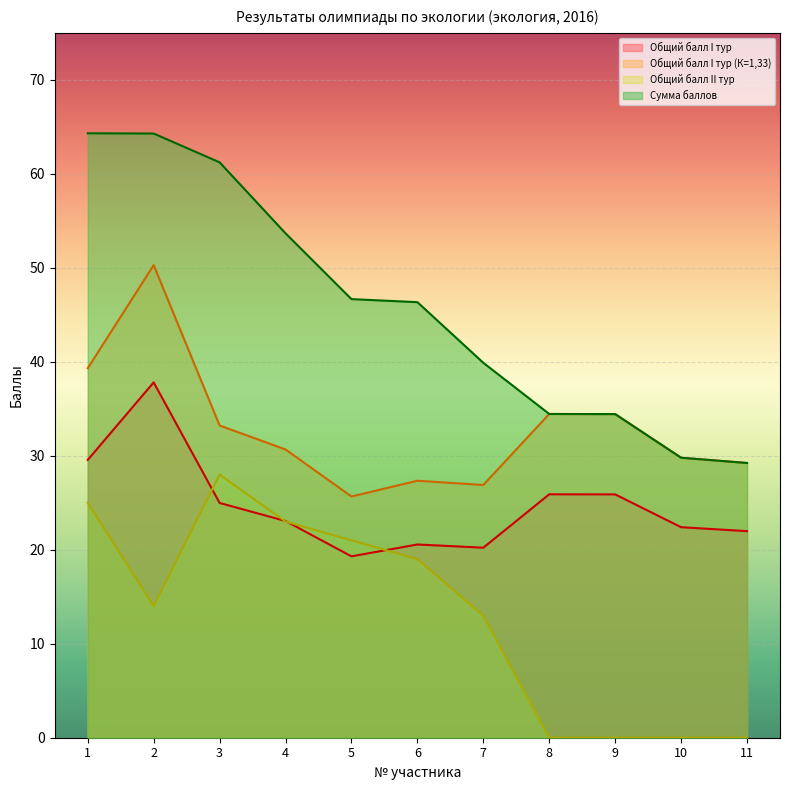

What is the sum of all Общий балл I тур (К=1,33) values?

361.3